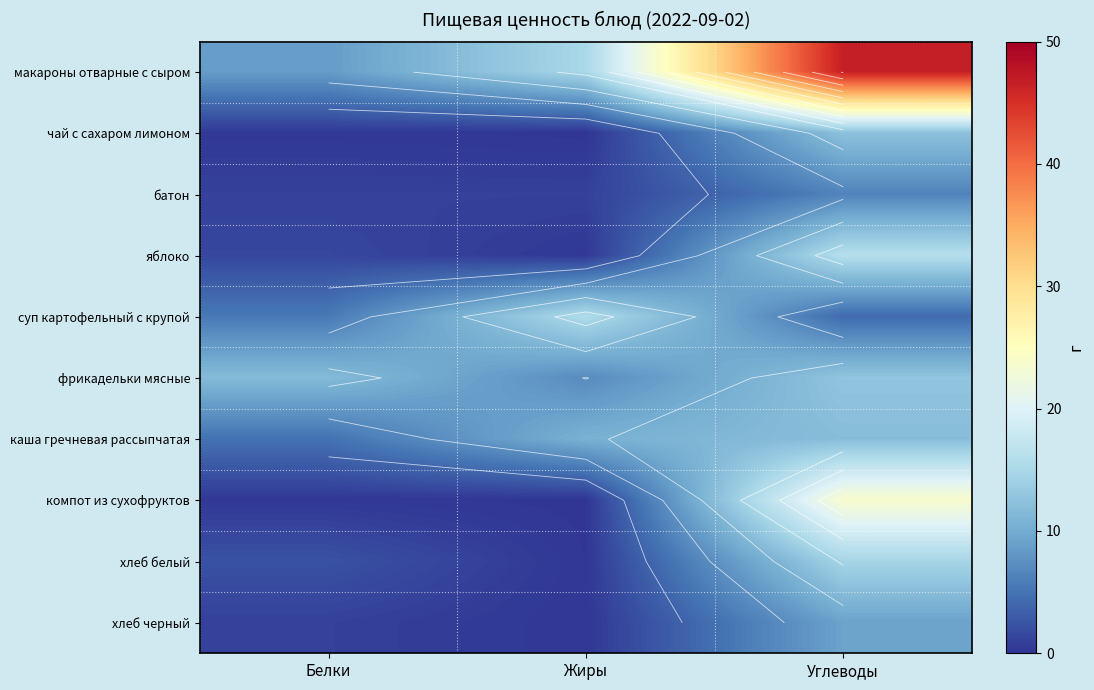

How many series are shown in this chart?

10